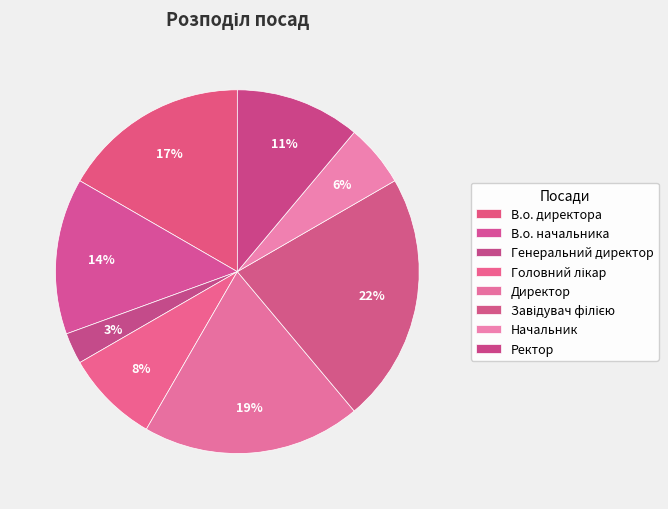

To the nearest percent, what is the difference between the Ректор and Головний лікар slice percentages?

3%